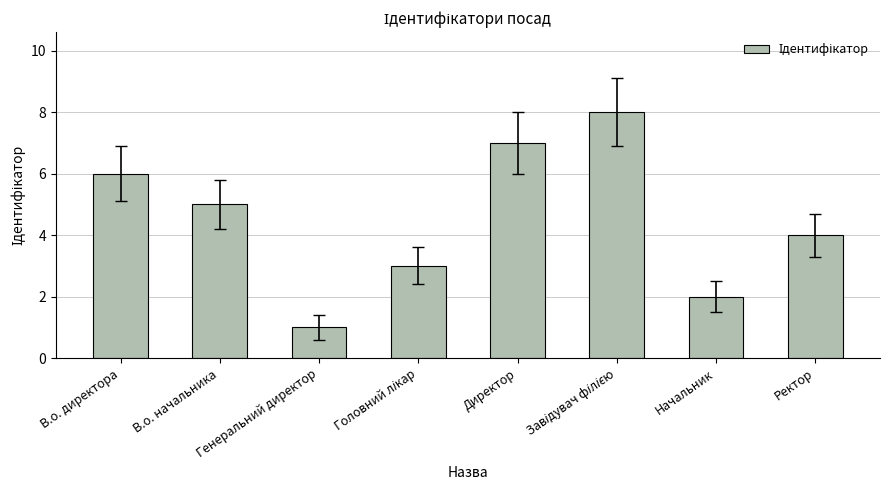

Count the values in the range 3 to 7.

5